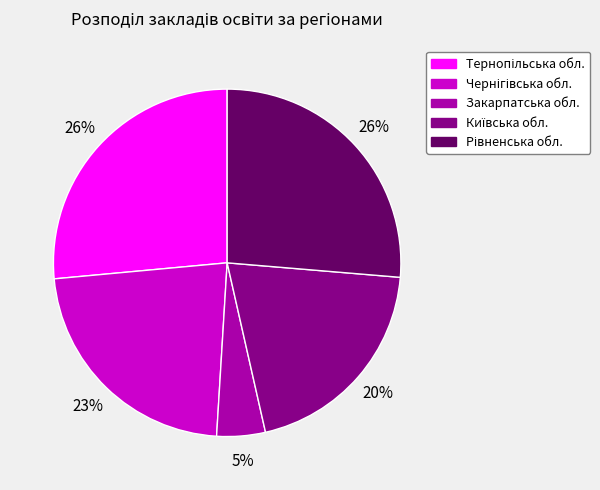

Does any single category account for the majority?

No